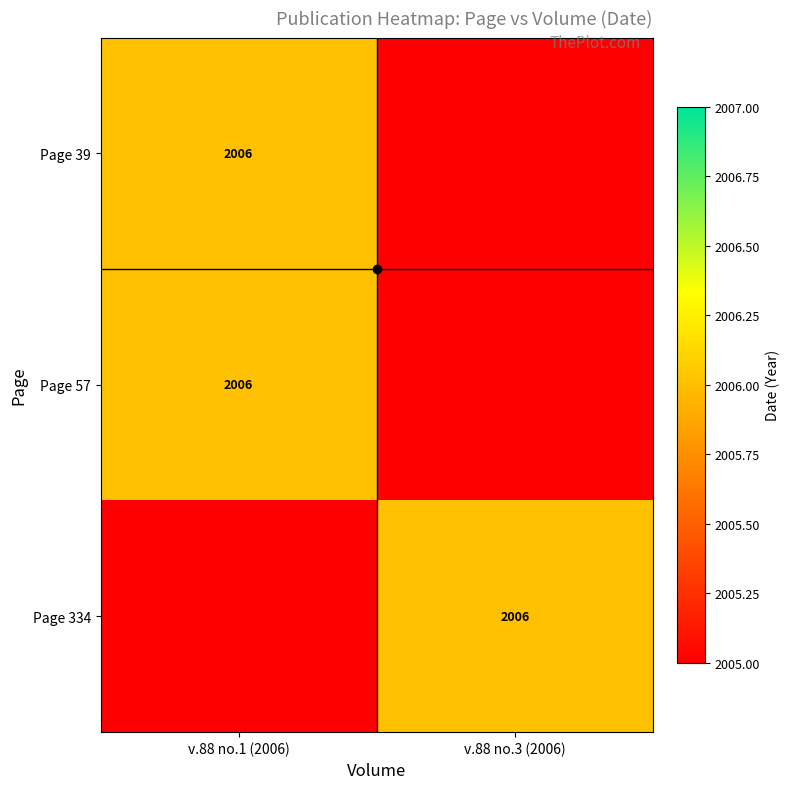

List the series in order of their peak value, lowest first.

Page 39, Page 57, Page 334